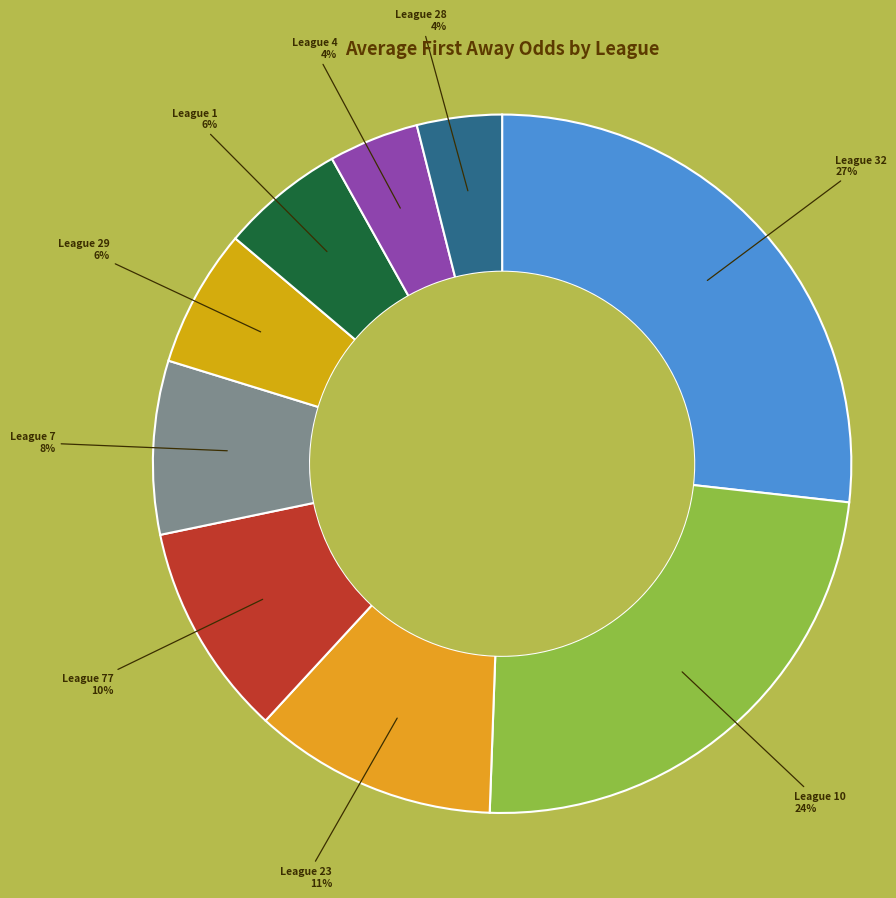

To the nearest percent, what is the difference between the largest and smallest slice percentages?

23%